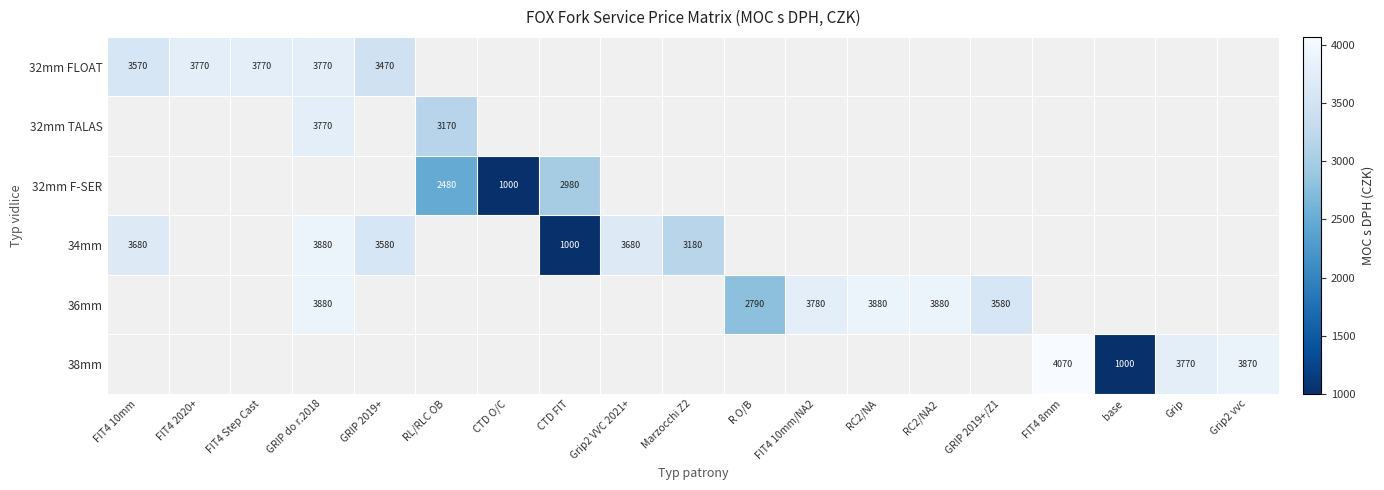

True or false: 36mm has a value of 5329 at GRIP 2019+/Z1.

False